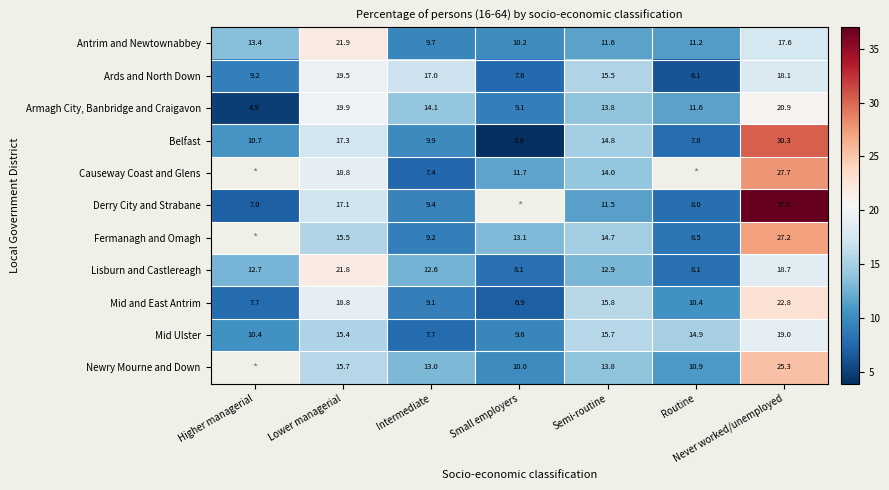

What is the greatest value displayed?

37.0